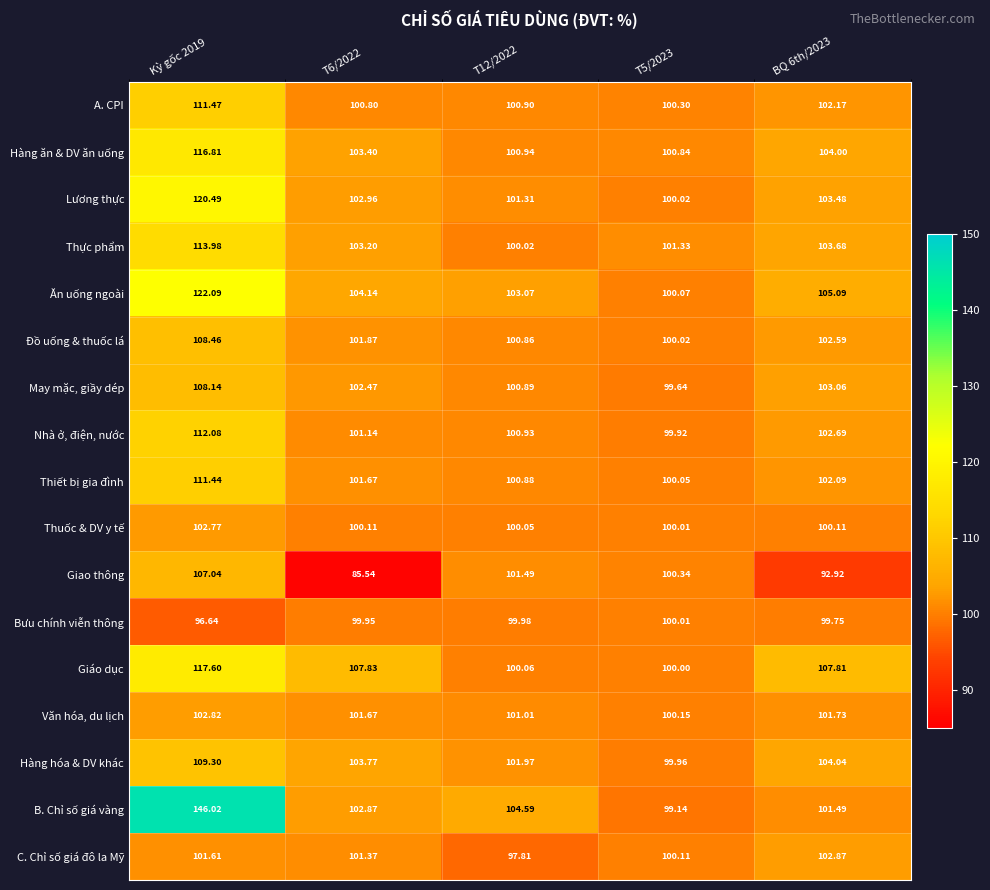

Which series has the largest total across all categories?

B. Chỉ số giá vàng